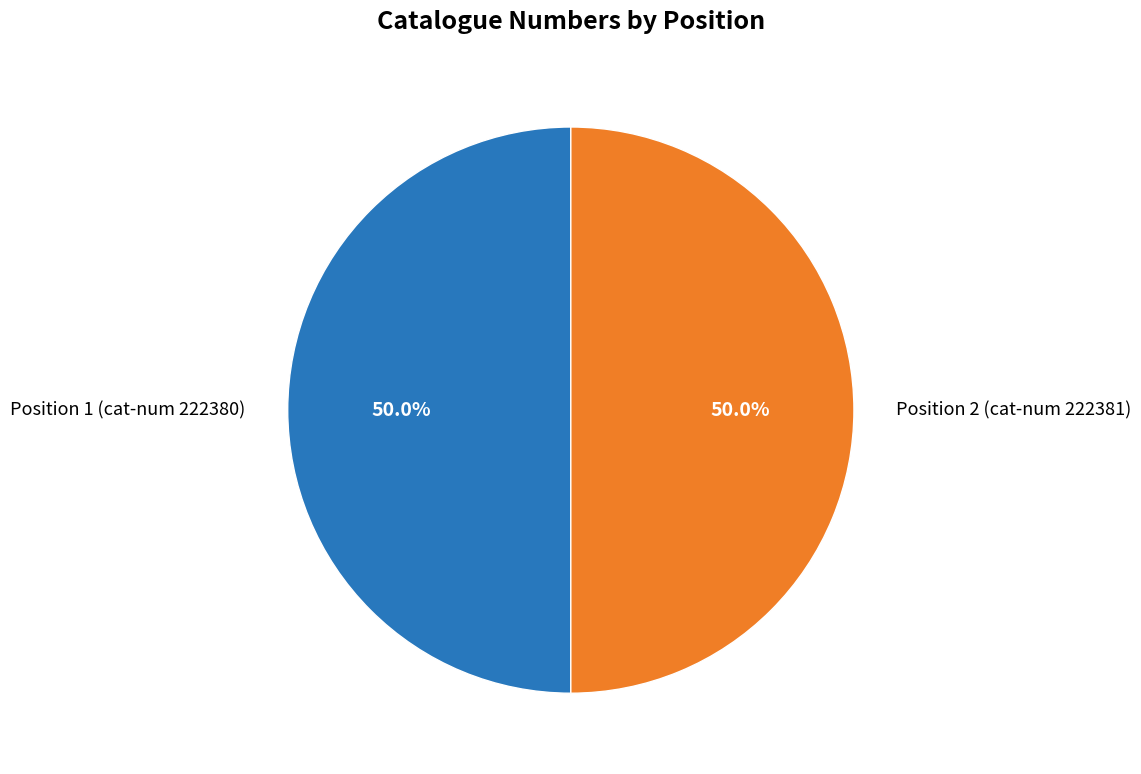

Approximately how many times larger is the value at Position 2 (cat-num 222381) compared to Position 1 (cat-num 222380)?

1.0